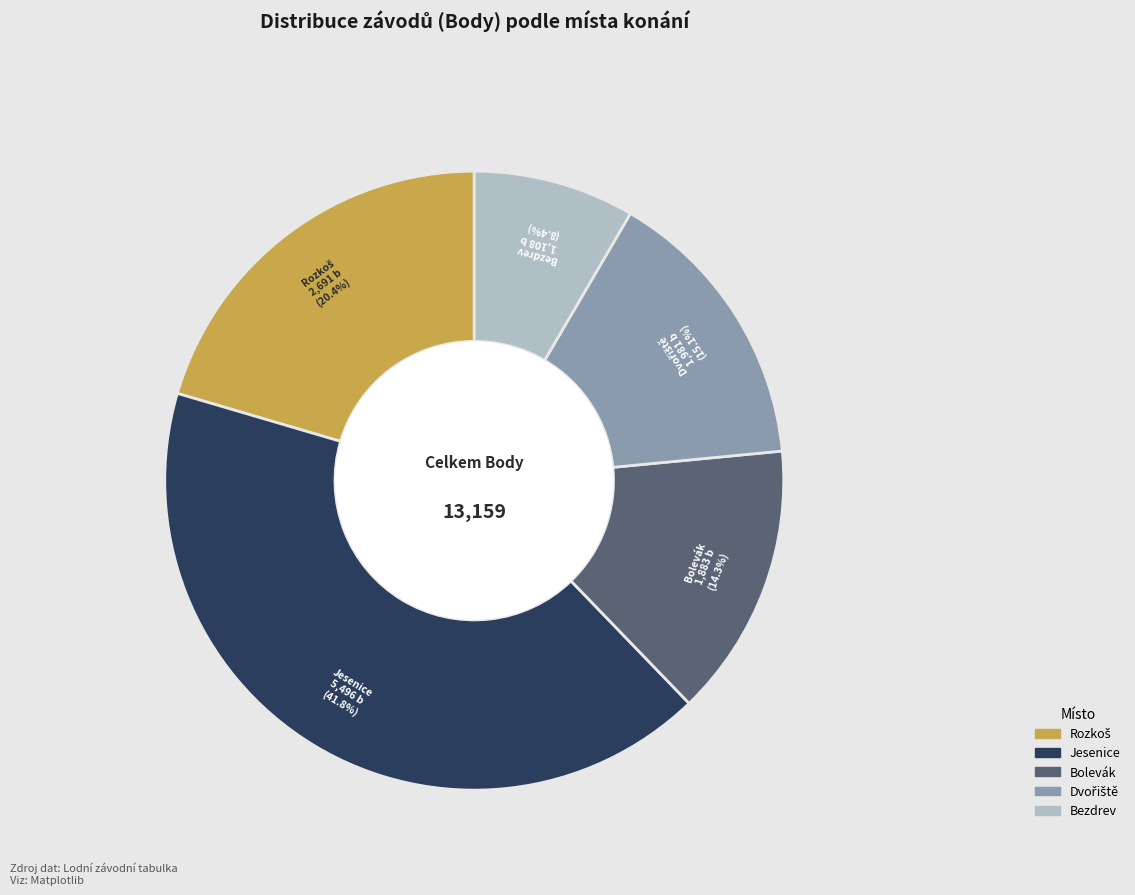

Which slice is the largest?

Jesenice